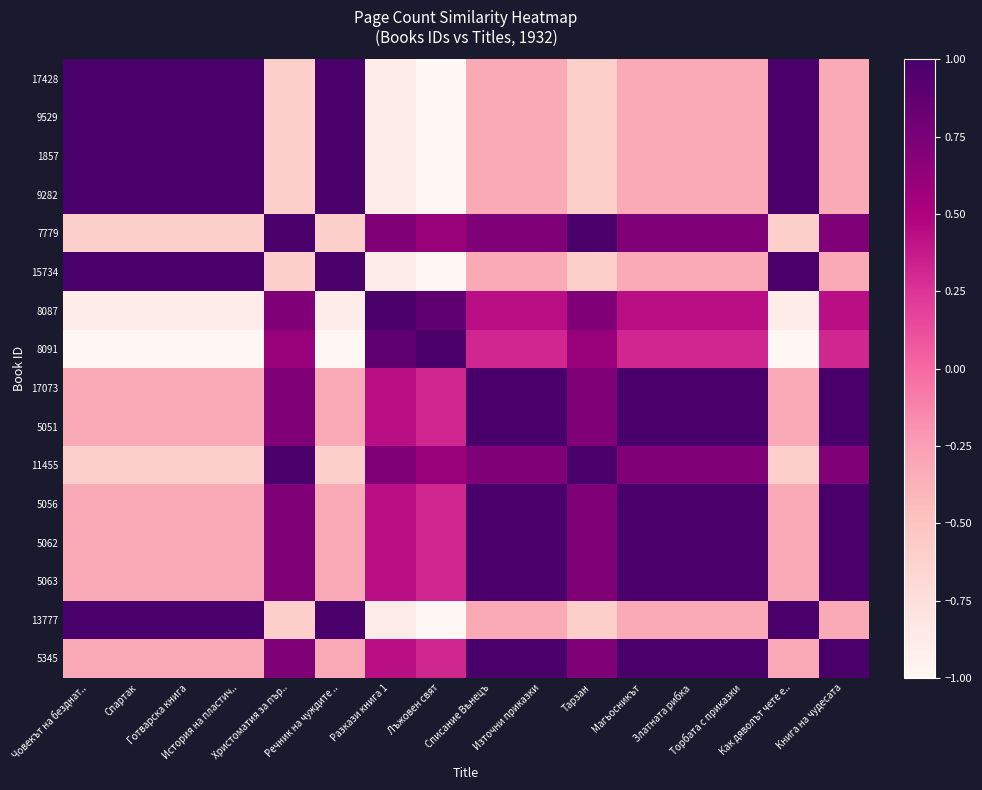

Reading left to right, what are all the values shown in this chart?

17428: Човекът на безднат..=1.0	Спартак=1.0	Готварска книга=1.0	История на пластич..=1.0	Христоматия за пър..=-0.6	Речник на чуждите ..=1.0	Разкази книга 1=-0.9	Лъжовен свят=-1.0	Списание Вѣнецъ=-0.3	Източни приказки=-0.3	Тарзан=-0.6	Магьосникът=-0.3	Златната рибка=-0.3	Торбата с приказки=-0.3	Как дяволът чете е..=1.0	Книга на чудесата=-0.3
9529: Човекът на безднат..=1.0	Спартак=1.0	Готварска книга=1.0	История на пластич..=1.0	Христоматия за пър..=-0.6	Речник на чуждите ..=1.0	Разкази книга 1=-0.9	Лъжовен свят=-1.0	Списание Вѣнецъ=-0.3	Източни приказки=-0.3	Тарзан=-0.6	Магьосникът=-0.3	Златната рибка=-0.3	Торбата с приказки=-0.3	Как дяволът чете е..=1.0	Книга на чудесата=-0.3
1857: Човекът на безднат..=1.0	Спартак=1.0	Готварска книга=1.0	История на пластич..=1.0	Христоматия за пър..=-0.6	Речник на чуждите ..=1.0	Разкази книга 1=-0.9	Лъжовен свят=-1.0	Списание Вѣнецъ=-0.3	Източни приказки=-0.3	Тарзан=-0.6	Магьосникът=-0.3	Златната рибка=-0.3	Торбата с приказки=-0.3	Как дяволът чете е..=1.0	Книга на чудесата=-0.3
9282: Човекът на безднат..=1.0	Спартак=1.0	Готварска книга=1.0	История на пластич..=1.0	Христоматия за пър..=-0.6	Речник на чуждите ..=1.0	Разкази книга 1=-0.9	Лъжовен свят=-1.0	Списание Вѣнецъ=-0.3	Източни приказки=-0.3	Тарзан=-0.6	Магьосникът=-0.3	Златната рибка=-0.3	Торбата с приказки=-0.3	Как дяволът чете е..=1.0	Книга на чудесата=-0.3
7779: Човекът на безднат..=-0.6	Спартак=-0.6	Готварска книга=-0.6	История на пластич..=-0.6	Христоматия за пър..=1.0	Речник на чуждите ..=-0.6	Разкази книга 1=0.7	Лъжовен свят=0.6	Списание Вѣнецъ=0.7	Източни приказки=0.7	Тарзан=1.0	Магьосникът=0.7	Златната рибка=0.7	Торбата с приказки=0.7	Как дяволът чете е..=-0.6	Книга на чудесата=0.7
15734: Човекът на безднат..=1.0	Спартак=1.0	Готварска книга=1.0	История на пластич..=1.0	Христоматия за пър..=-0.6	Речник на чуждите ..=1.0	Разкази книга 1=-0.9	Лъжовен свят=-1.0	Списание Вѣнецъ=-0.3	Източни приказки=-0.3	Тарзан=-0.6	Магьосникът=-0.3	Златната рибка=-0.3	Торбата с приказки=-0.3	Как дяволът чете е..=1.0	Книга на чудесата=-0.3
8087: Човекът на безднат..=-0.9	Спартак=-0.9	Готварска книга=-0.9	История на пластич..=-0.9	Христоматия за пър..=0.7	Речник на чуждите ..=-0.9	Разкази книга 1=1.0	Лъжовен свят=0.9	Списание Вѣнецъ=0.4	Източни приказки=0.4	Тарзан=0.7	Магьосникът=0.4	Златната рибка=0.4	Торбата с приказки=0.4	Как дяволът чете е..=-0.9	Книга на чудесата=0.4
8091: Човекът на безднат..=-1.0	Спартак=-1.0	Готварска книга=-1.0	История на пластич..=-1.0	Христоматия за пър..=0.6	Речник на чуждите ..=-1.0	Разкази книга 1=0.9	Лъжовен свят=1.0	Списание Вѣнецъ=0.3	Източни приказки=0.3	Тарзан=0.6	Магьосникът=0.3	Златната рибка=0.3	Торбата с приказки=0.3	Как дяволът чете е..=-1.0	Книга на чудесата=0.3
17073: Човекът на безднат..=-0.3	Спартак=-0.3	Готварска книга=-0.3	История на пластич..=-0.3	Христоматия за пър..=0.7	Речник на чуждите ..=-0.3	Разкази книга 1=0.4	Лъжовен свят=0.3	Списание Вѣнецъ=1.0	Източни приказки=1.0	Тарзан=0.7	Магьосникът=1.0	Златната рибка=1.0	Торбата с приказки=1.0	Как дяволът чете е..=-0.3	Книга на чудесата=1.0
5051: Човекът на безднат..=-0.3	Спартак=-0.3	Готварска книга=-0.3	История на пластич..=-0.3	Христоматия за пър..=0.7	Речник на чуждите ..=-0.3	Разкази книга 1=0.4	Лъжовен свят=0.3	Списание Вѣнецъ=1.0	Източни приказки=1.0	Тарзан=0.7	Магьосникът=1.0	Златната рибка=1.0	Торбата с приказки=1.0	Как дяволът чете е..=-0.3	Книга на чудесата=1.0
11455: Човекът на безднат..=-0.6	Спартак=-0.6	Готварска книга=-0.6	История на пластич..=-0.6	Христоматия за пър..=1.0	Речник на чуждите ..=-0.6	Разкази книга 1=0.7	Лъжовен свят=0.6	Списание Вѣнецъ=0.7	Източни приказки=0.7	Тарзан=1.0	Магьосникът=0.7	Златната рибка=0.7	Торбата с приказки=0.7	Как дяволът чете е..=-0.6	Книга на чудесата=0.7
5056: Човекът на безднат..=-0.3	Спартак=-0.3	Готварска книга=-0.3	История на пластич..=-0.3	Христоматия за пър..=0.7	Речник на чуждите ..=-0.3	Разкази книга 1=0.4	Лъжовен свят=0.3	Списание Вѣнецъ=1.0	Източни приказки=1.0	Тарзан=0.7	Магьосникът=1.0	Златната рибка=1.0	Торбата с приказки=1.0	Как дяволът чете е..=-0.3	Книга на чудесата=1.0
5062: Човекът на безднат..=-0.3	Спартак=-0.3	Готварска книга=-0.3	История на пластич..=-0.3	Христоматия за пър..=0.7	Речник на чуждите ..=-0.3	Разкази книга 1=0.4	Лъжовен свят=0.3	Списание Вѣнецъ=1.0	Източни приказки=1.0	Тарзан=0.7	Магьосникът=1.0	Златната рибка=1.0	Торбата с приказки=1.0	Как дяволът чете е..=-0.3	Книга на чудесата=1.0
5063: Човекът на безднат..=-0.3	Спартак=-0.3	Готварска книга=-0.3	История на пластич..=-0.3	Христоматия за пър..=0.7	Речник на чуждите ..=-0.3	Разкази книга 1=0.4	Лъжовен свят=0.3	Списание Вѣнецъ=1.0	Източни приказки=1.0	Тарзан=0.7	Магьосникът=1.0	Златната рибка=1.0	Торбата с приказки=1.0	Как дяволът чете е..=-0.3	Книга на чудесата=1.0
13777: Човекът на безднат..=1.0	Спартак=1.0	Готварска книга=1.0	История на пластич..=1.0	Христоматия за пър..=-0.6	Речник на чуждите ..=1.0	Разкази книга 1=-0.9	Лъжовен свят=-1.0	Списание Вѣнецъ=-0.3	Източни приказки=-0.3	Тарзан=-0.6	Магьосникът=-0.3	Златната рибка=-0.3	Торбата с приказки=-0.3	Как дяволът чете е..=1.0	Книга на чудесата=-0.3
5345: Човекът на безднат..=-0.3	Спартак=-0.3	Готварска книга=-0.3	История на пластич..=-0.3	Христоматия за пър..=0.7	Речник на чуждите ..=-0.3	Разкази книга 1=0.4	Лъжовен свят=0.3	Списание Вѣнецъ=1.0	Източни приказки=1.0	Тарзан=0.7	Магьосникът=1.0	Златната рибка=1.0	Торбата с приказки=1.0	Как дяволът чете е..=-0.3	Книга на чудесата=1.0